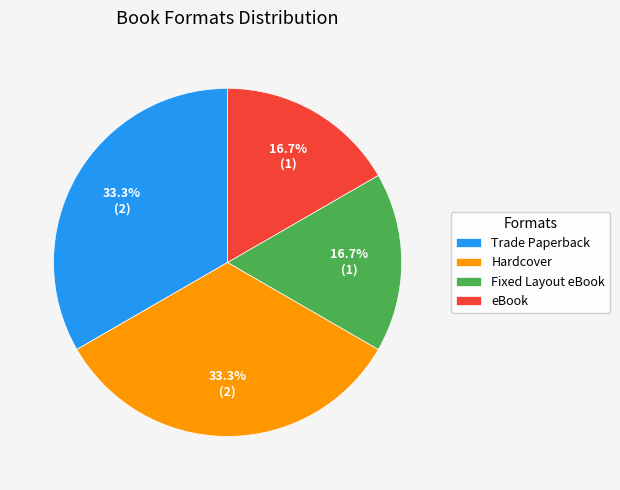

How many slices are in this pie chart?

4